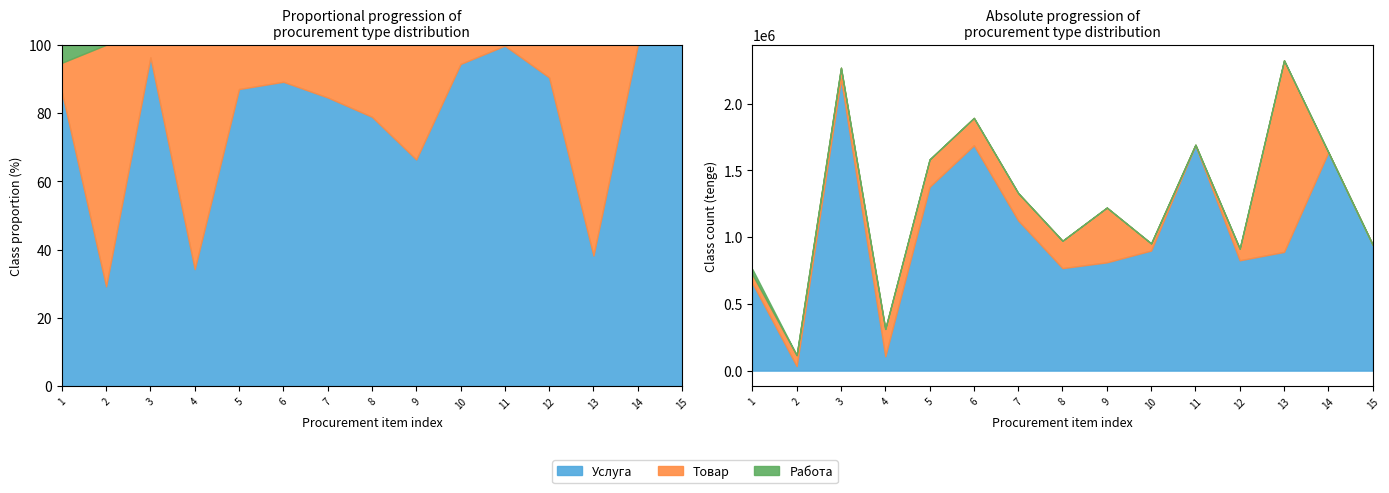

At which category does Услуга reach its first local peak?

3